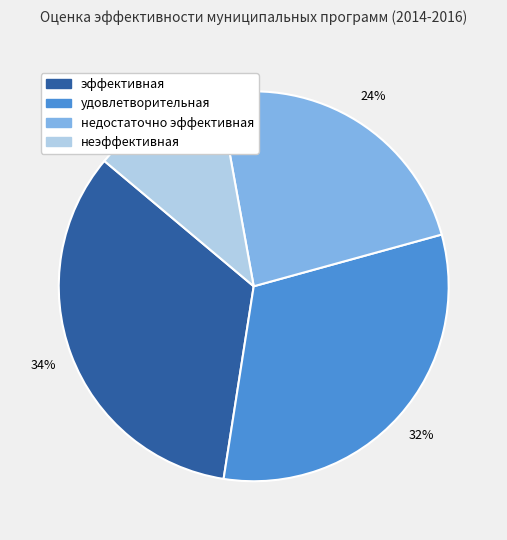

What percentage is the недостаточно эффективная slice, to the nearest percent?

24%